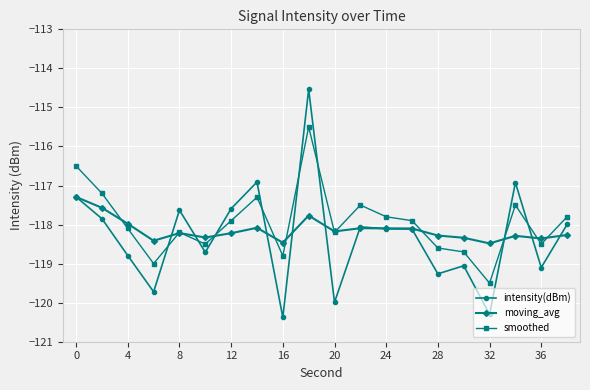

Which series has the widest spread of values?

intensity(dBm)